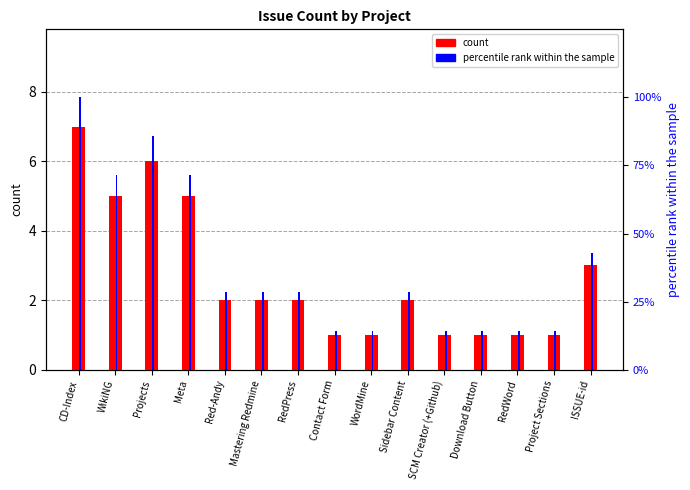

Is the value of count at Sidebar Content greater than the value of percentile rank within the sample at RedWord?

No